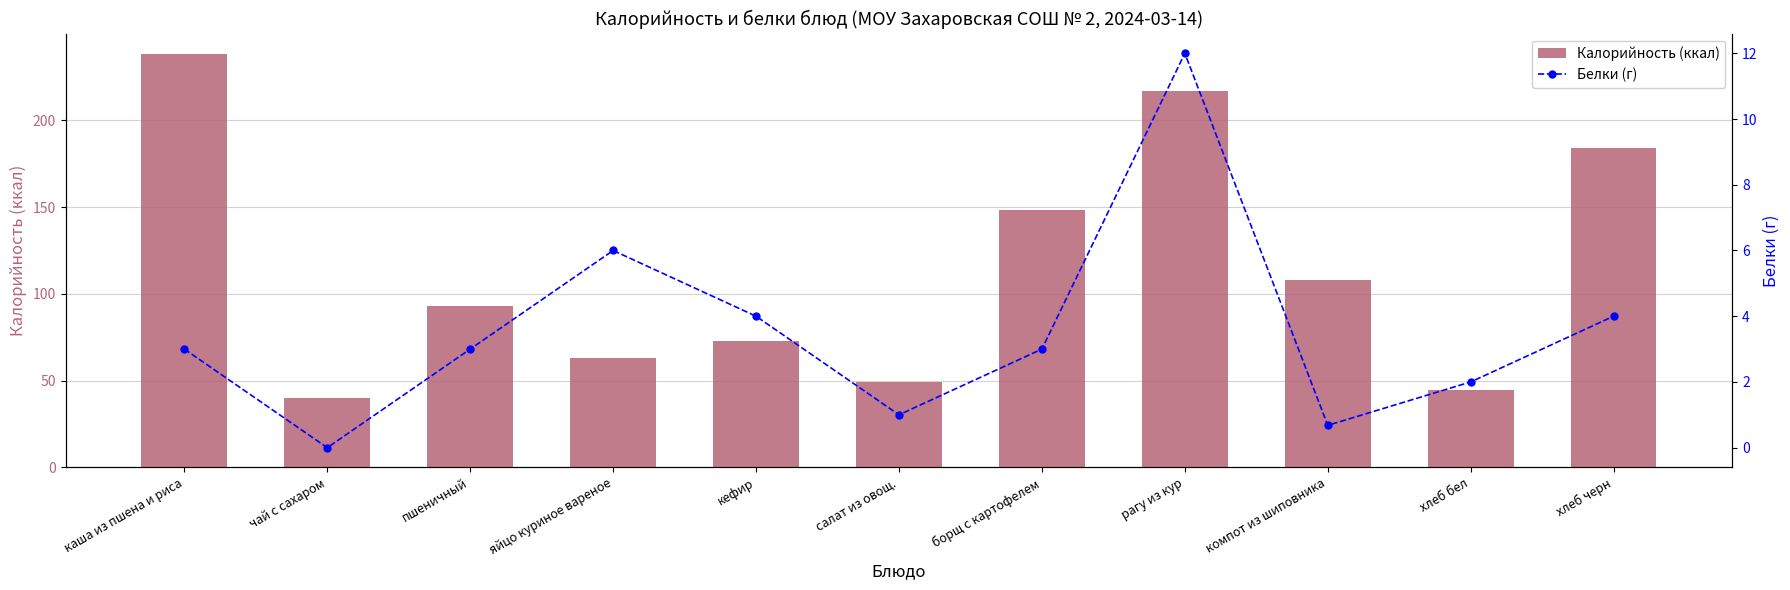

What is the sum of the Белки (г) values at компот из шиповника and хлеб бел?

2.7